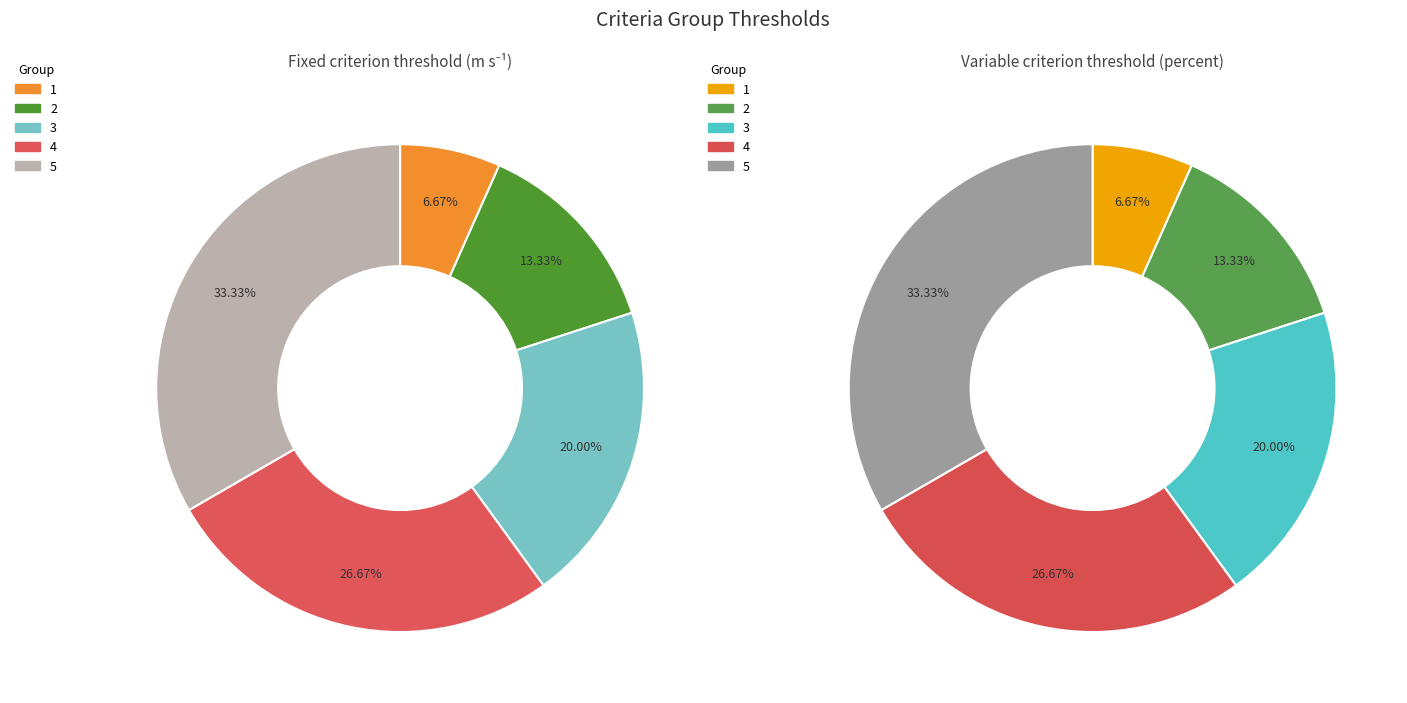

Count the number of slices in the pie.

5